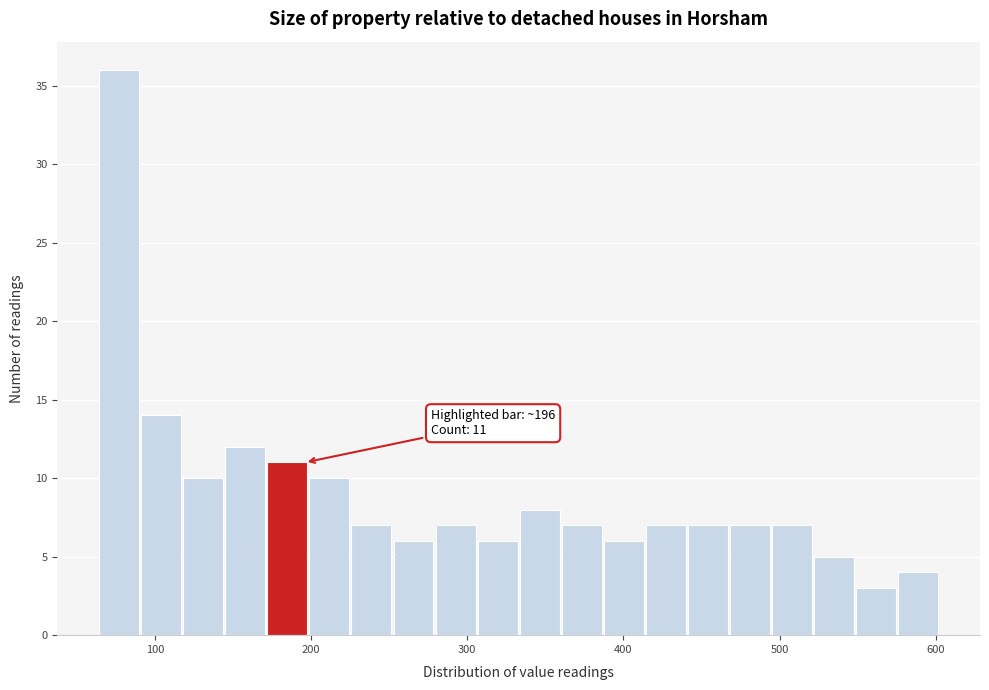

Read against the x-axis, roughly where is the centre of the tallest bar?

80